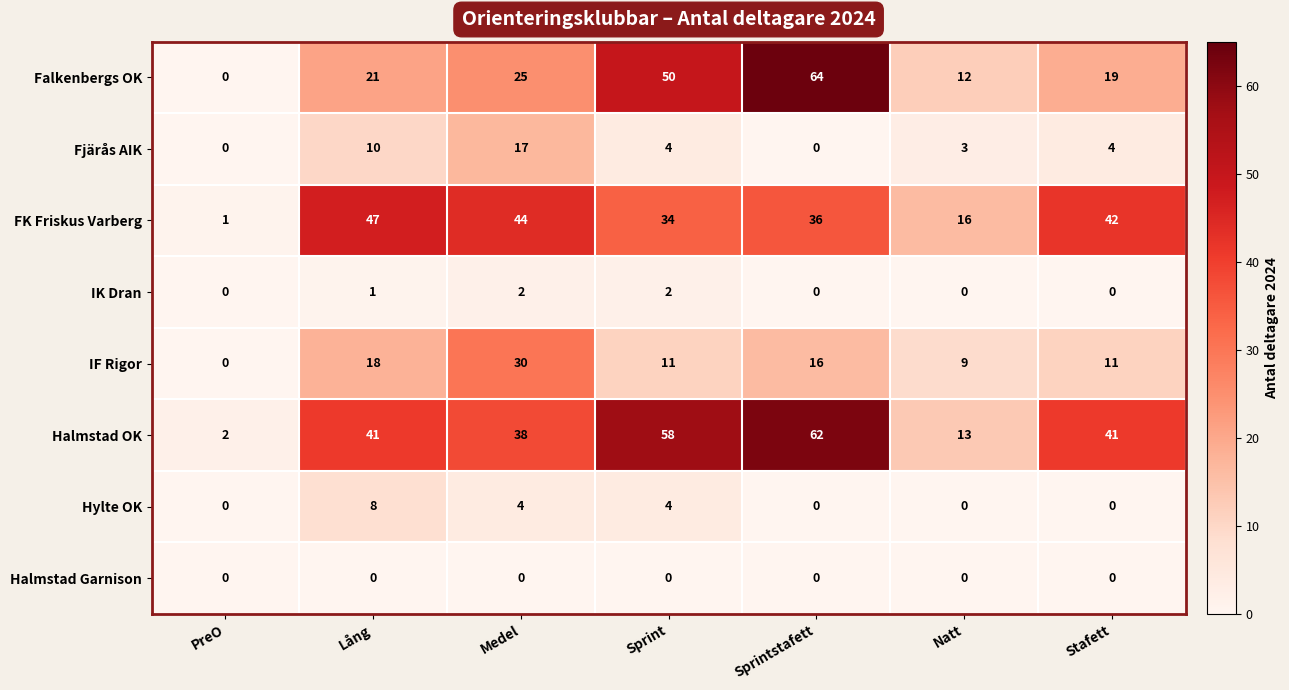

Where is IK Dran nearest to the value 1?

Lång